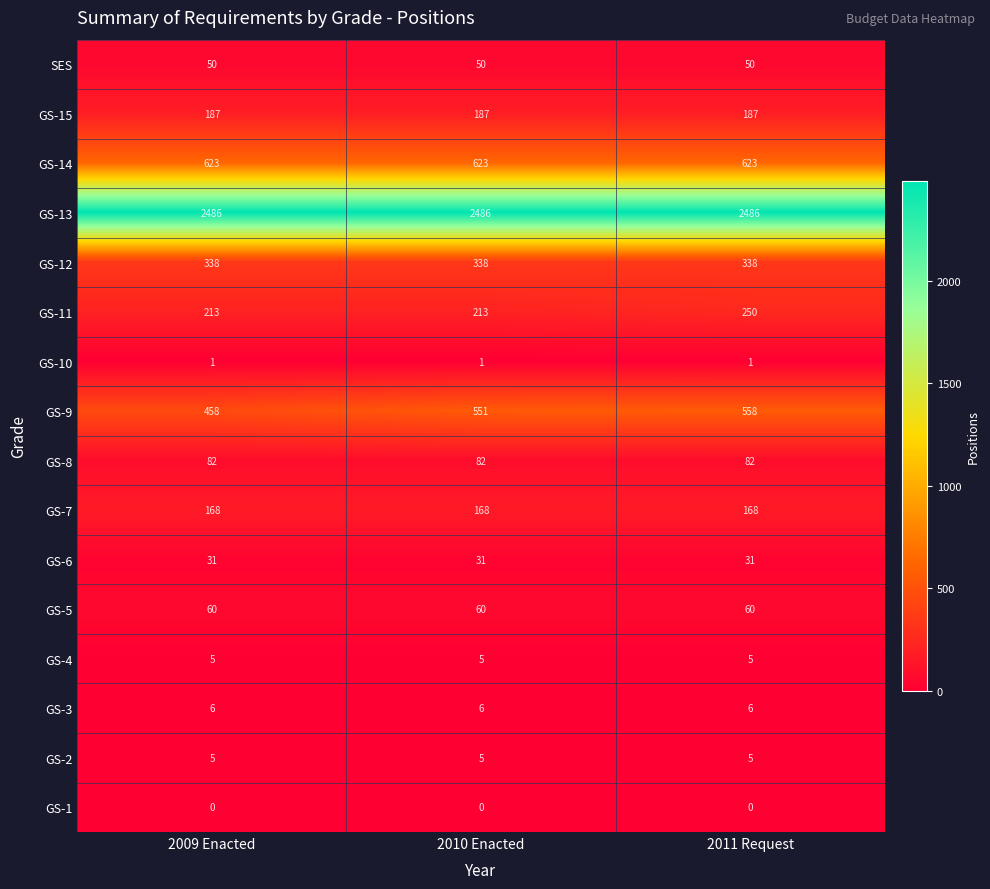

Which series has the widest spread of values?

GS-9